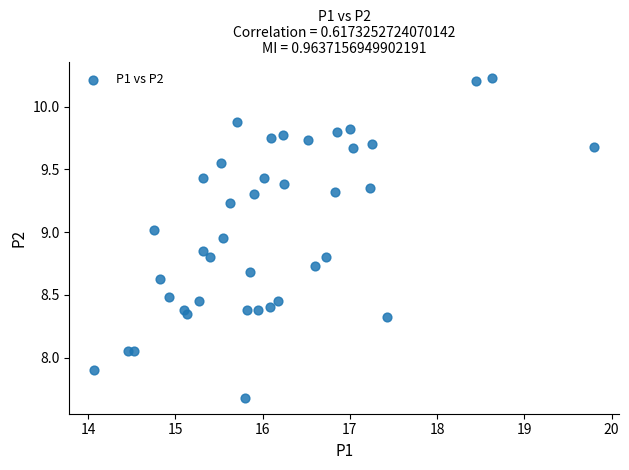

What is the range of X values (max minus min)?

5.7